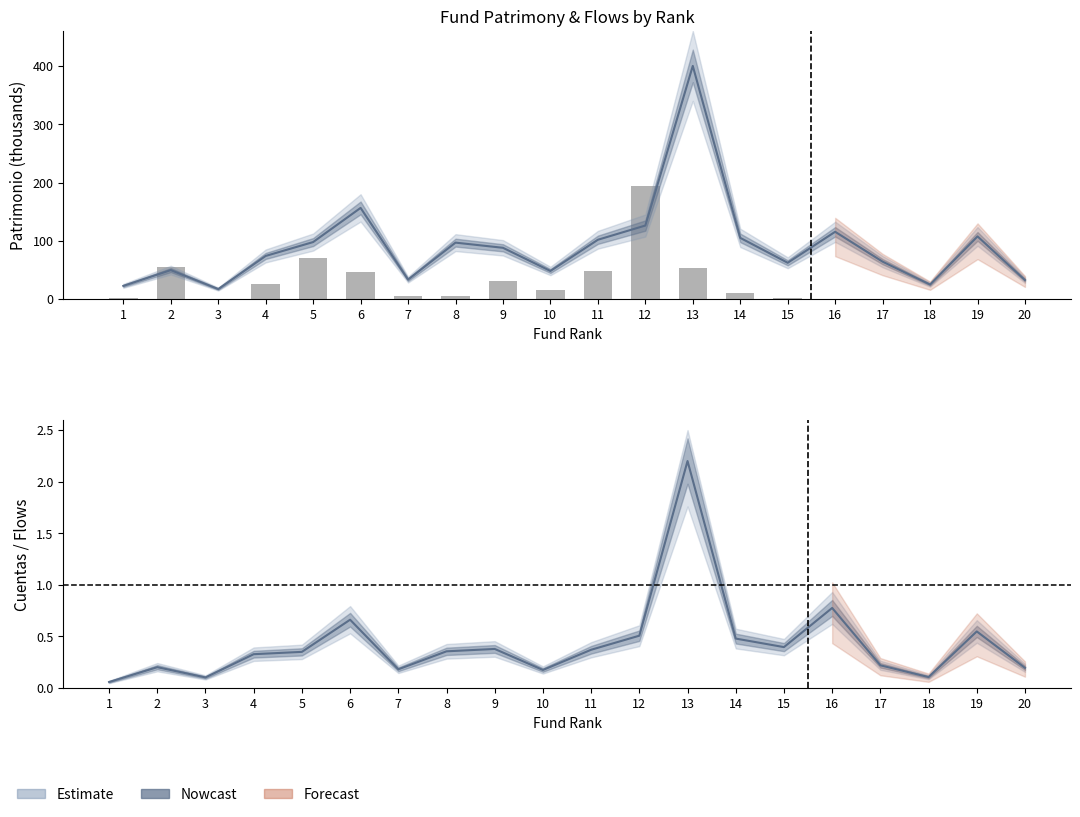

Between 10 and 9, which is larger?

9